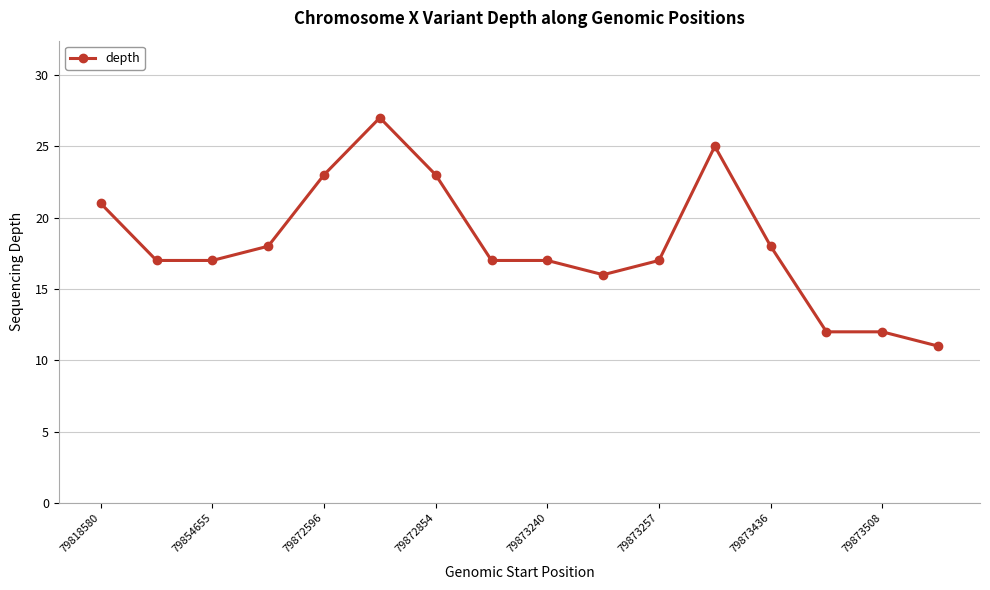

What is the value of the 4th point from the left?

18